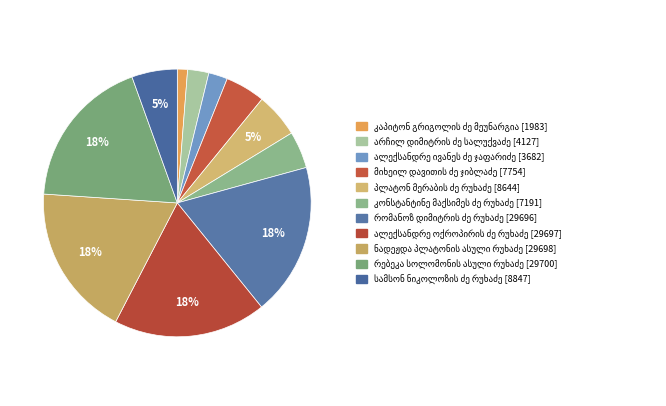

To the nearest percent, what is the difference between the კონსტანტინე მაქსიმეს ძე რუხაძე and პლატონ მერაბის ძე რუხაძე slice percentages?

1%